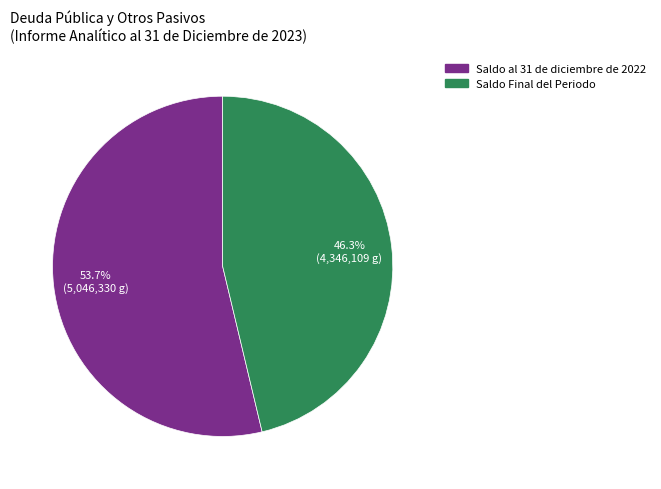

Which slice is the largest?

Saldo al 31 de diciembre de 2022